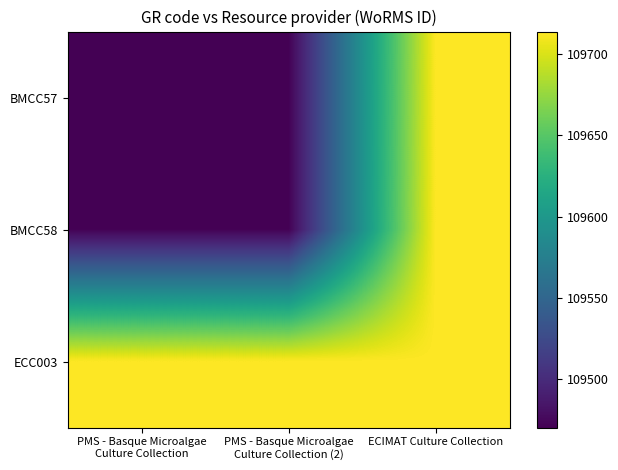

Between PMS - Basque Microalgae Culture Collection and ECIMAT Culture Collection, which series saw the biggest shift?

BMCC57